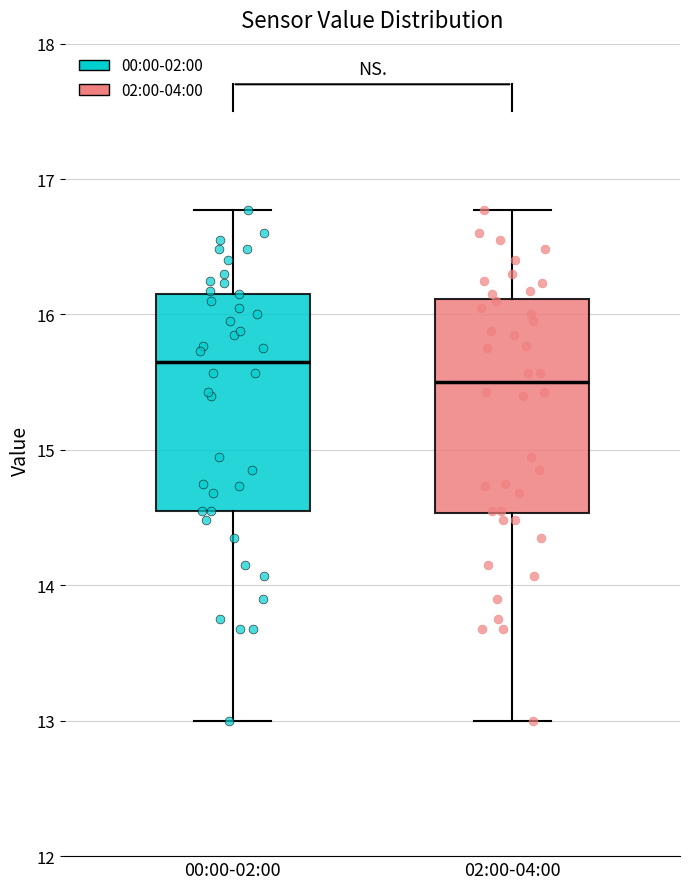

Which box's median line is the lowest?

02:00-04:00